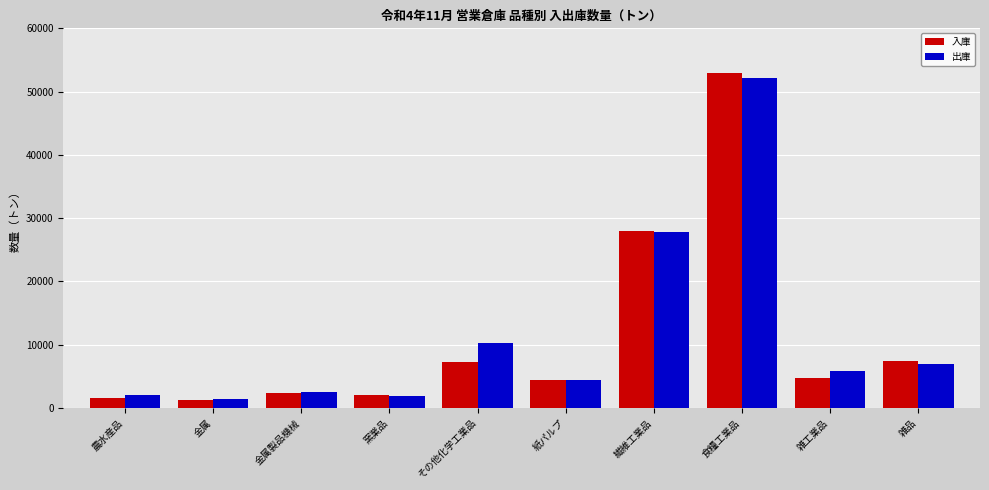

How many data points does each series have?

10